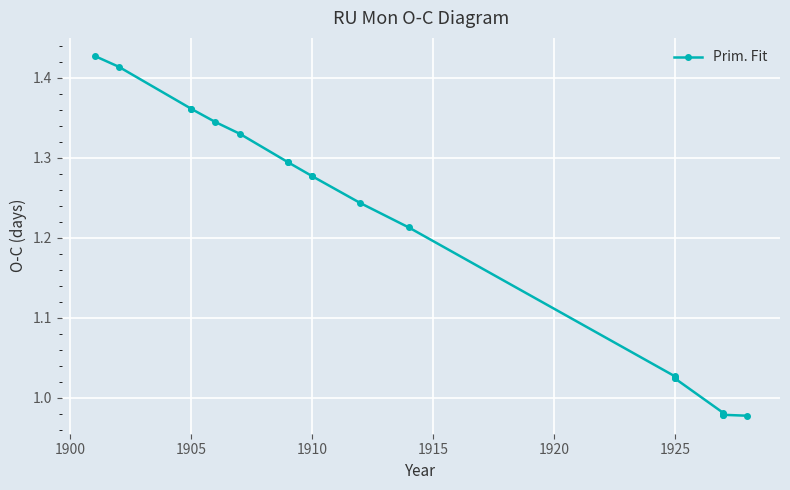

What is the difference between the maximum and second lowest values?

0.4